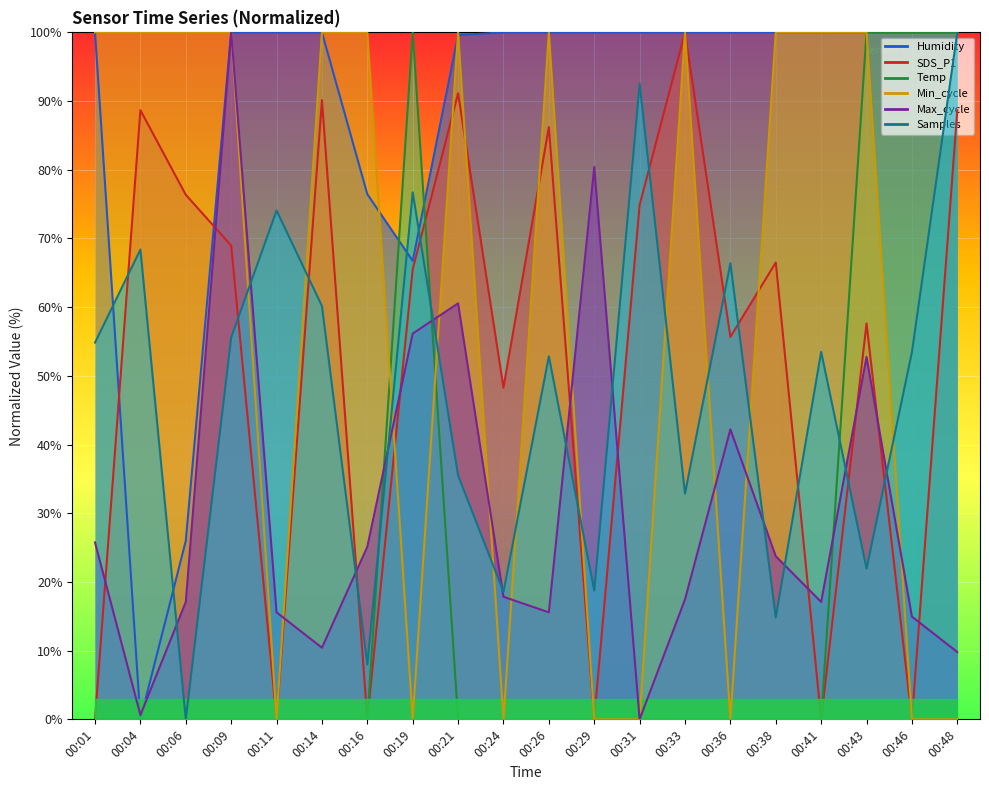

Rank the series at 00:11 from lowest to highest value.

Temp, SDS_P1, Min_cycle, Max_cycle, Samples, Humidity